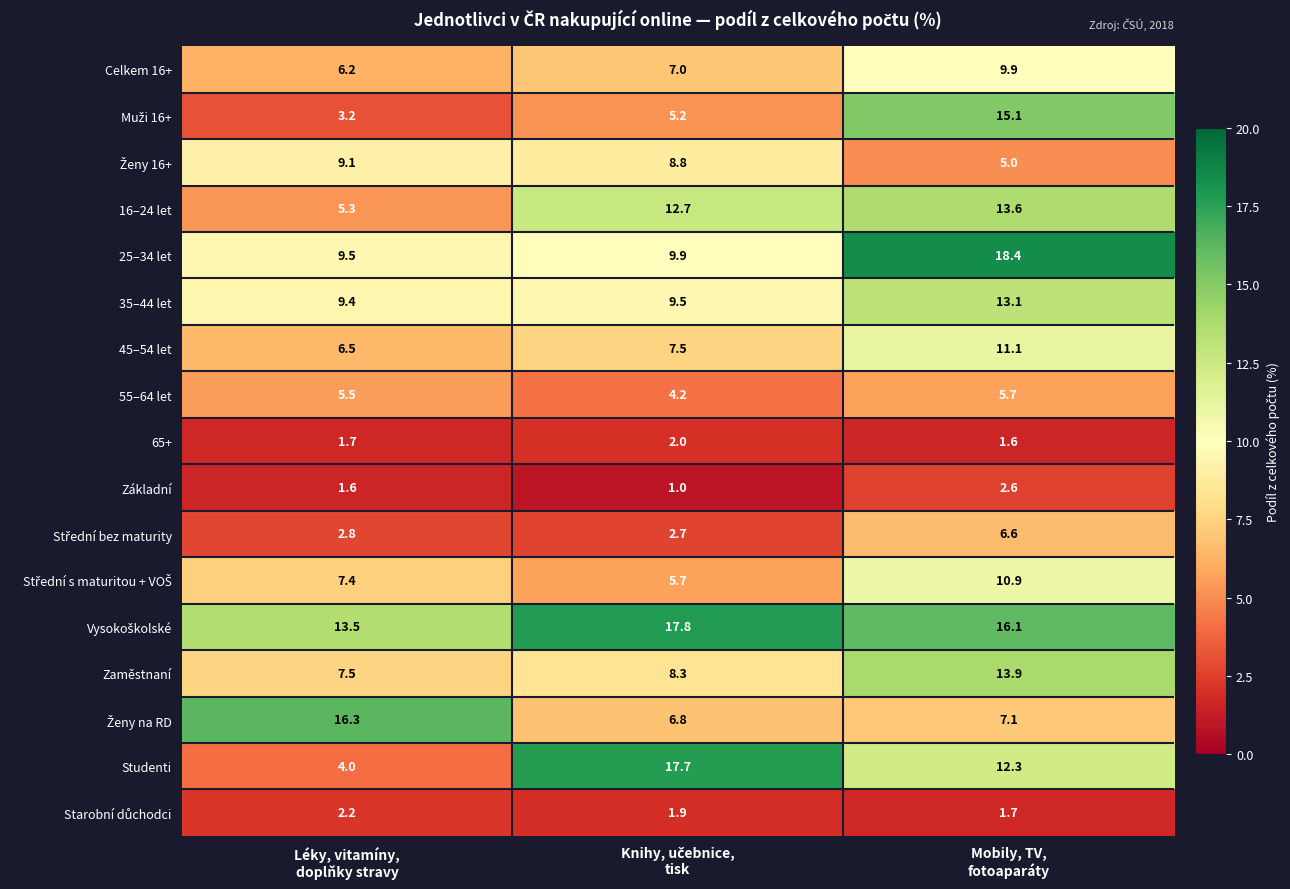

What is the difference between the second highest and minimum values in the 25–34 let series?

0.4